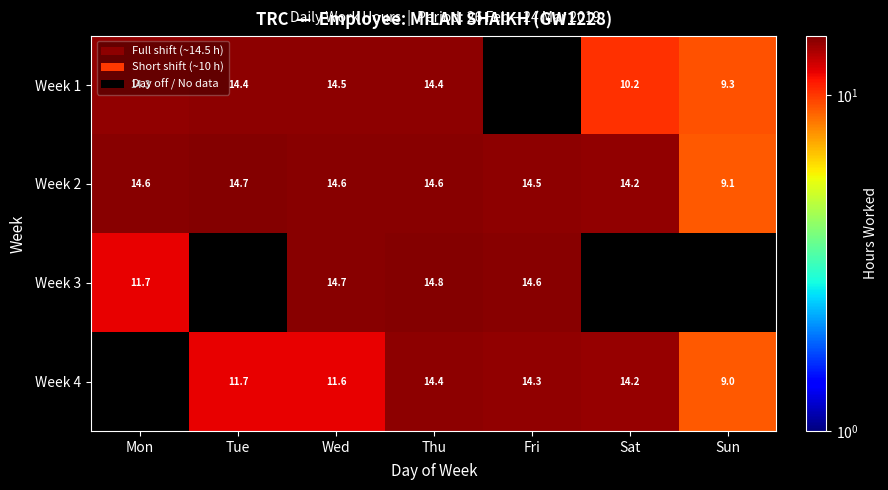

At which category is the sum across all series the highest?

Thu